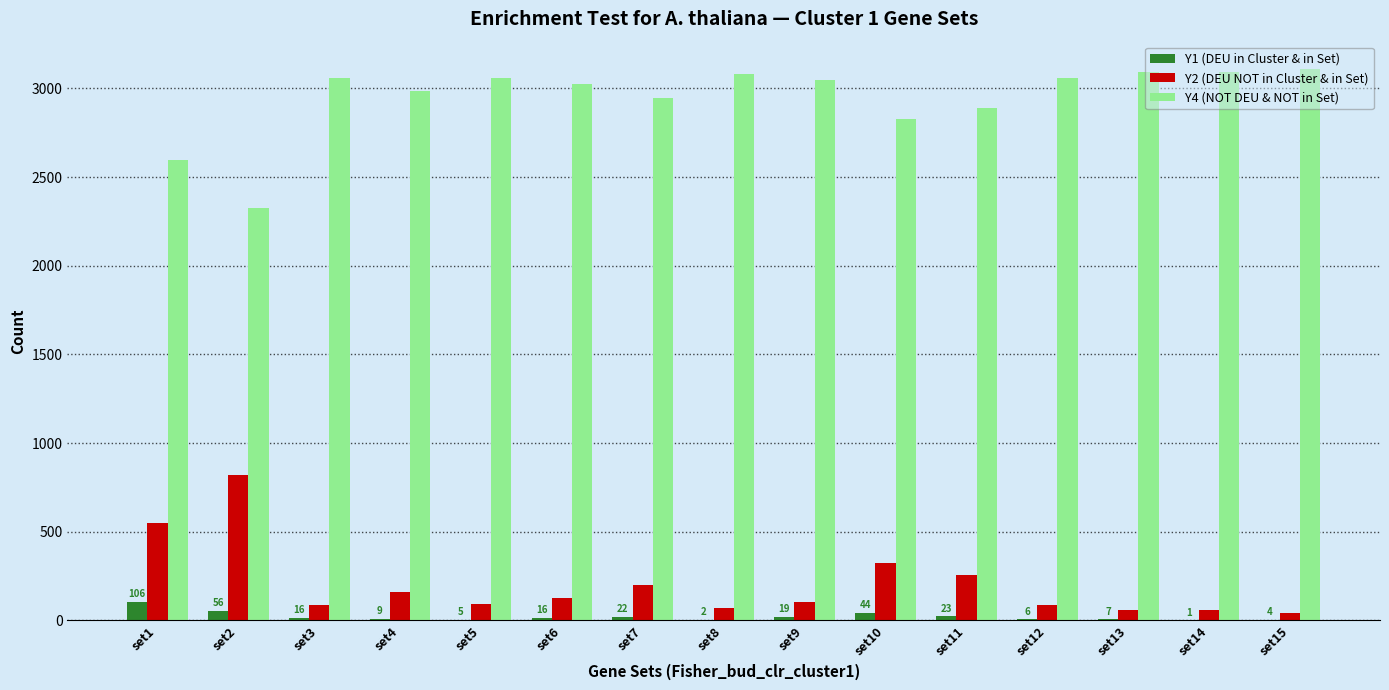

Is the value of Y2 (DEU NOT in Cluster & in Set) at set14 greater than the value of Y4 (NOT DEU & NOT in Set) at set13?

No